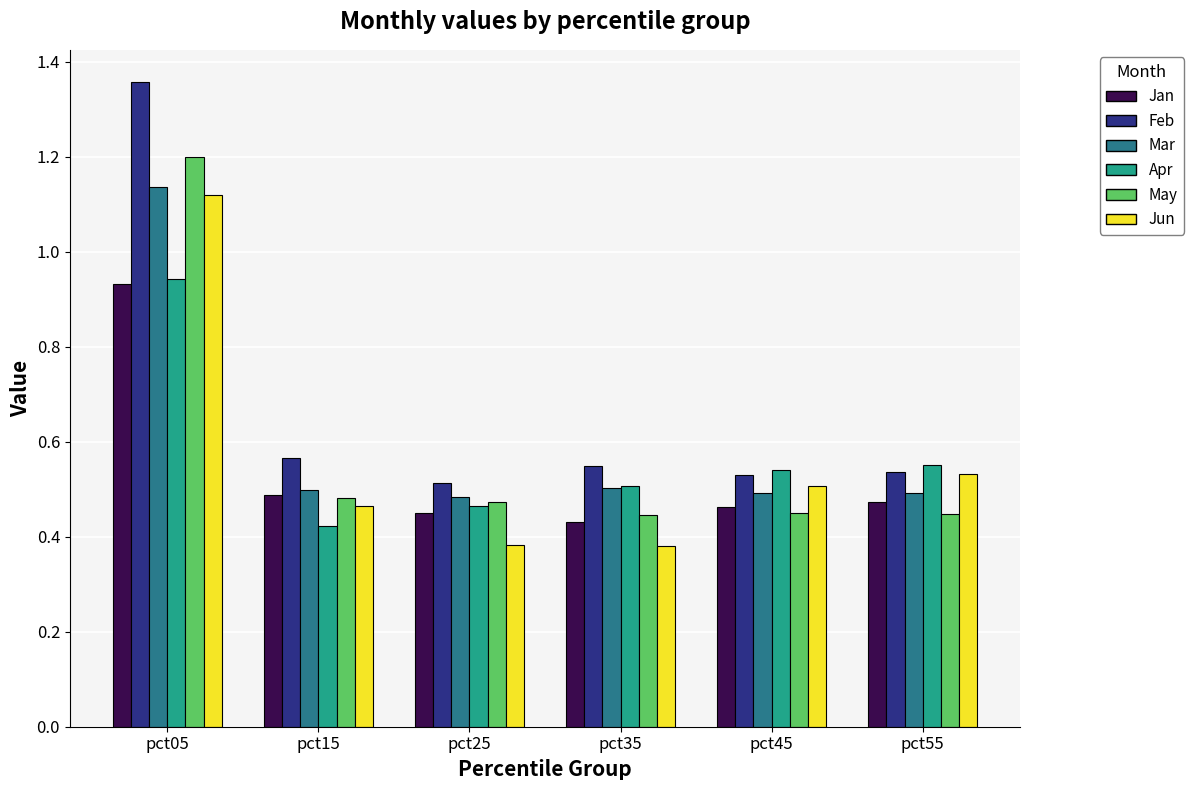

The Mar series shows 0.5 at pct35. True or false?

True